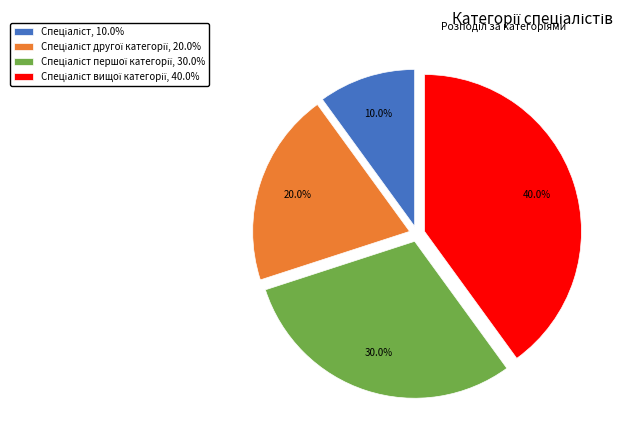

How many segments does this pie chart have?

4